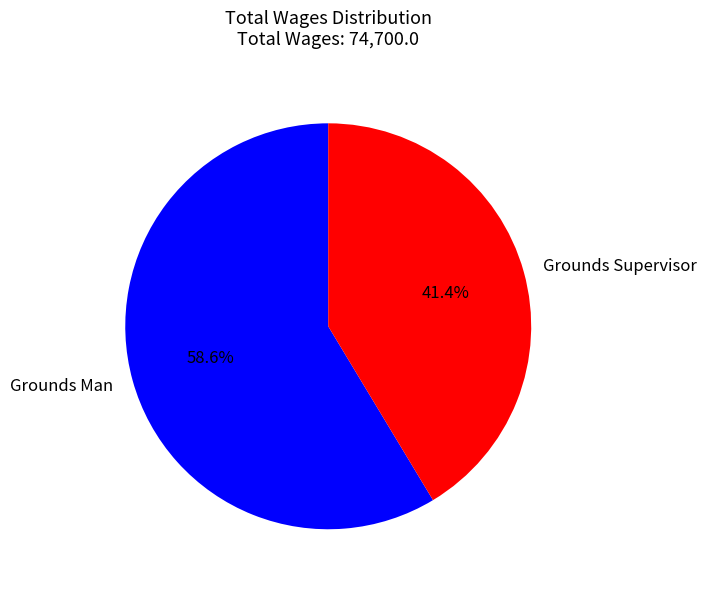

Which category has the biggest portion of the pie?

Grounds Man